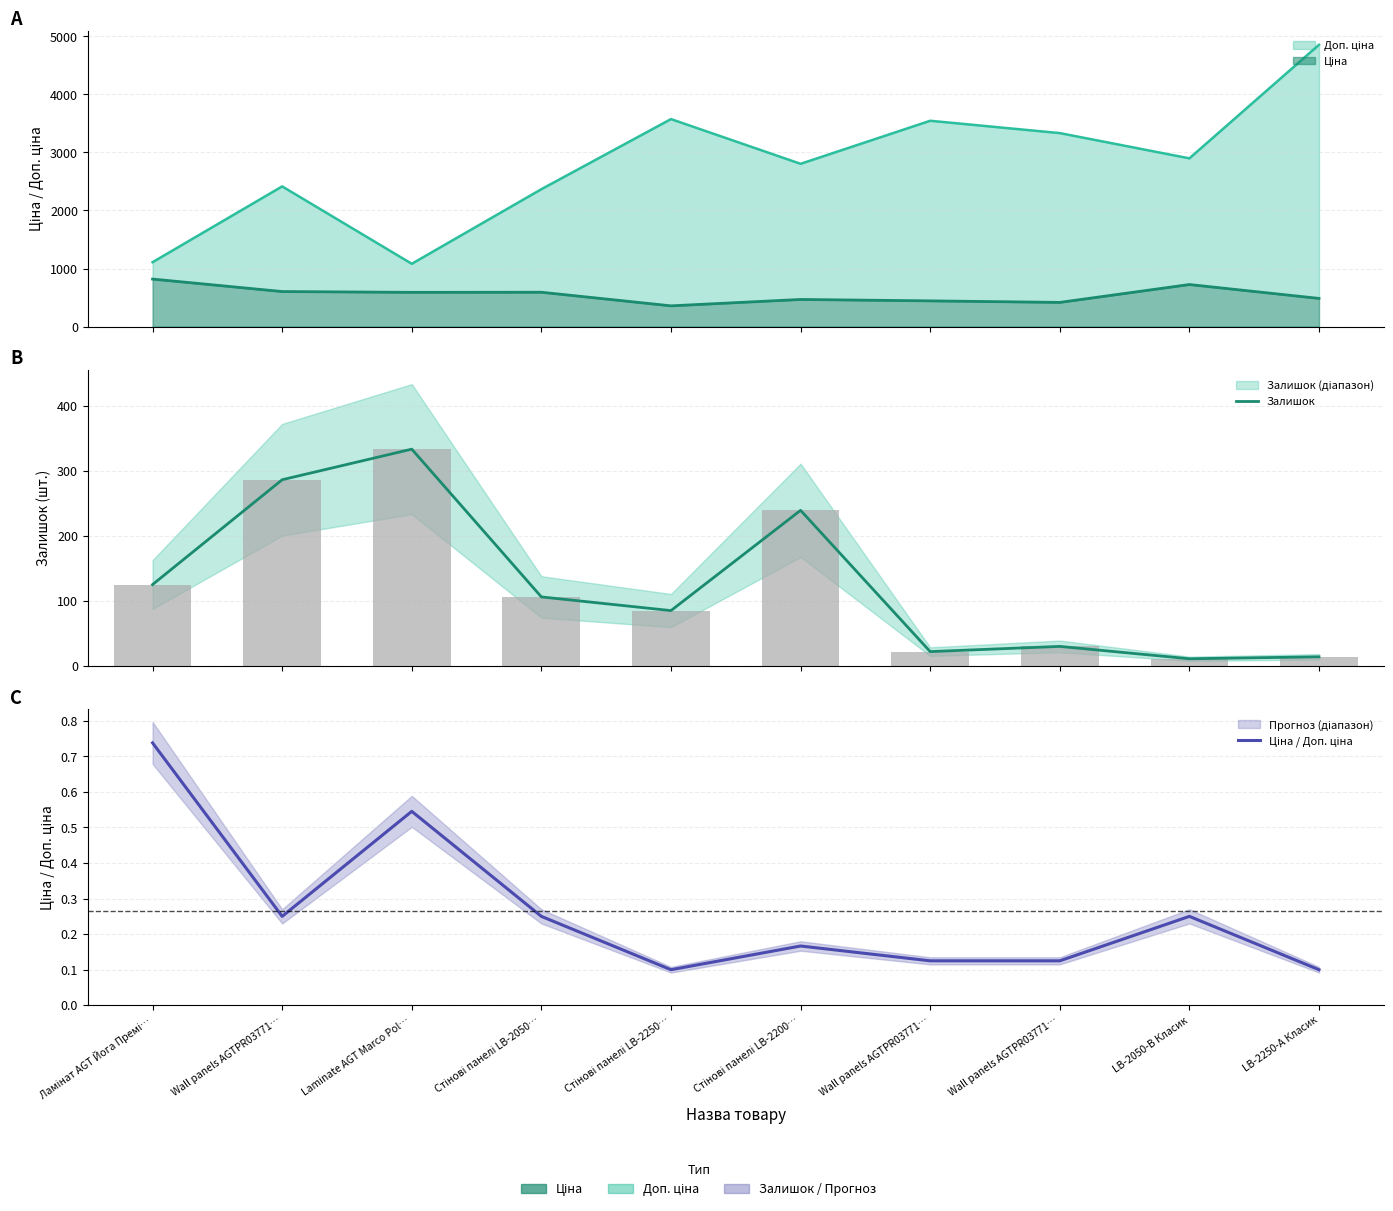

What is the sum of all Ціна / Доп. ціна values?

2.6